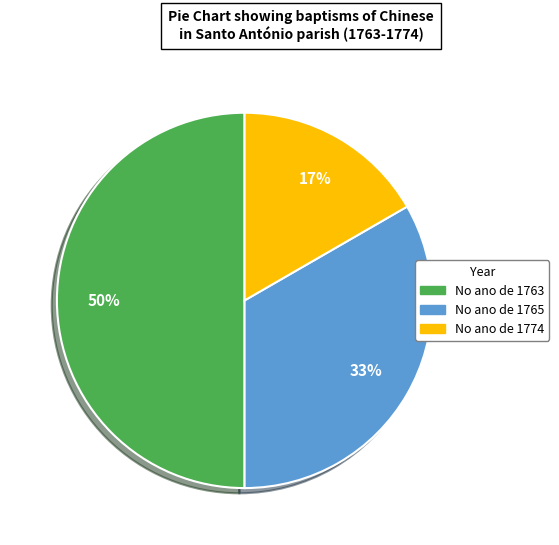

How many slices are in this pie chart?

3